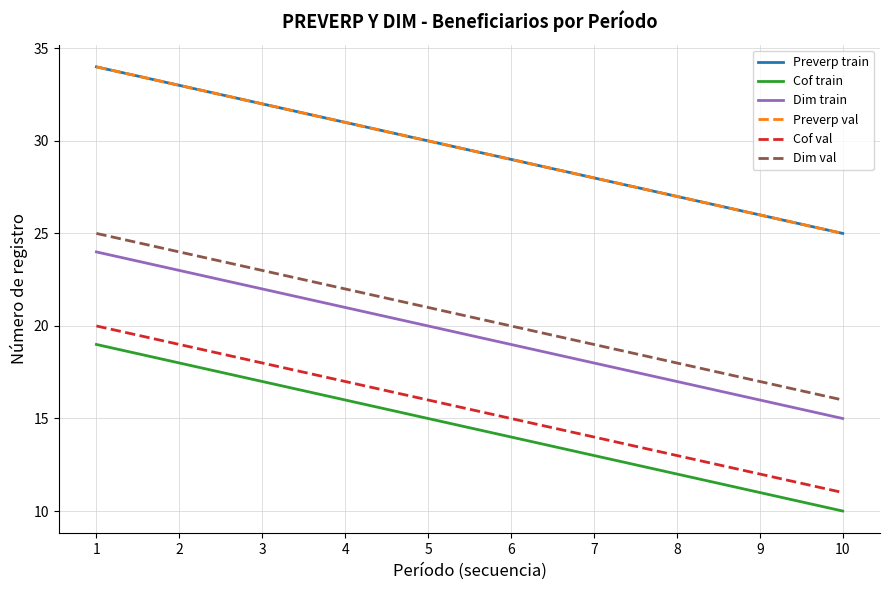

Does the chart have visible grid lines?

Yes